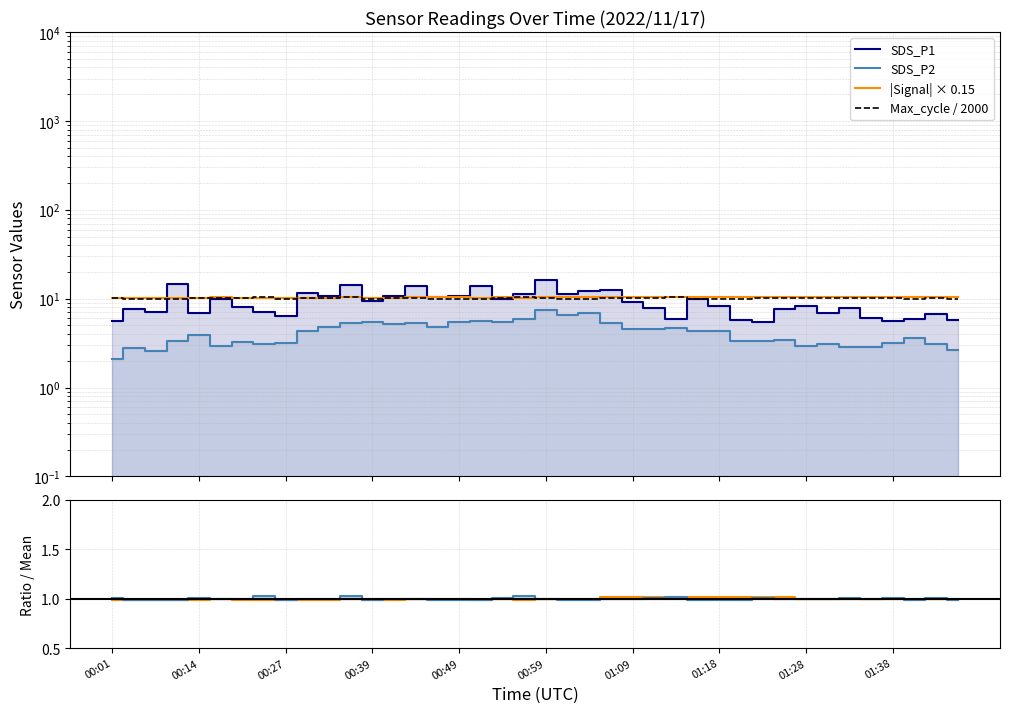

Which series has the largest total across all categories?

|Signal| × 0.15